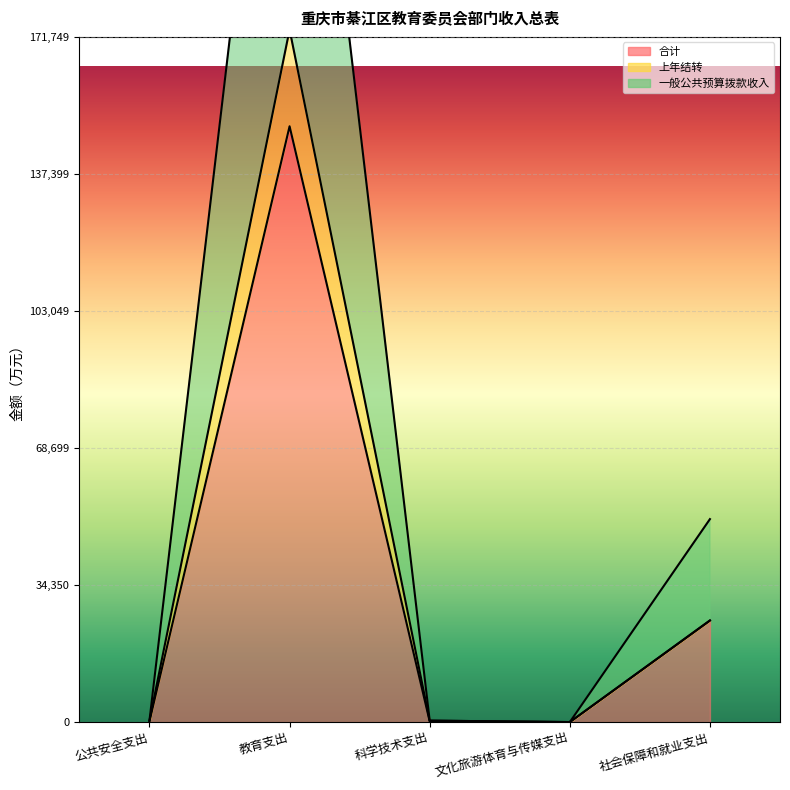

What is the difference between the maximum and minimum values in the 上年结转 series?

173550.7